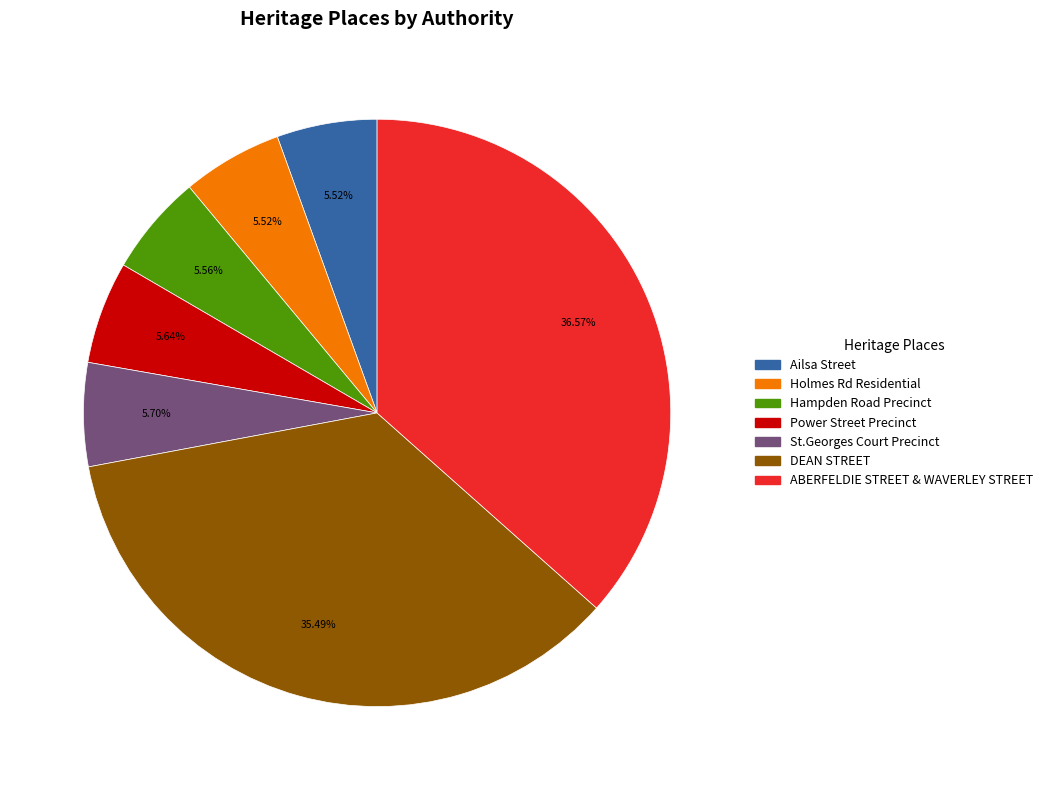

What is the ratio of the value at Ailsa Street to the value at St.Georges Court Precinct?

1.0